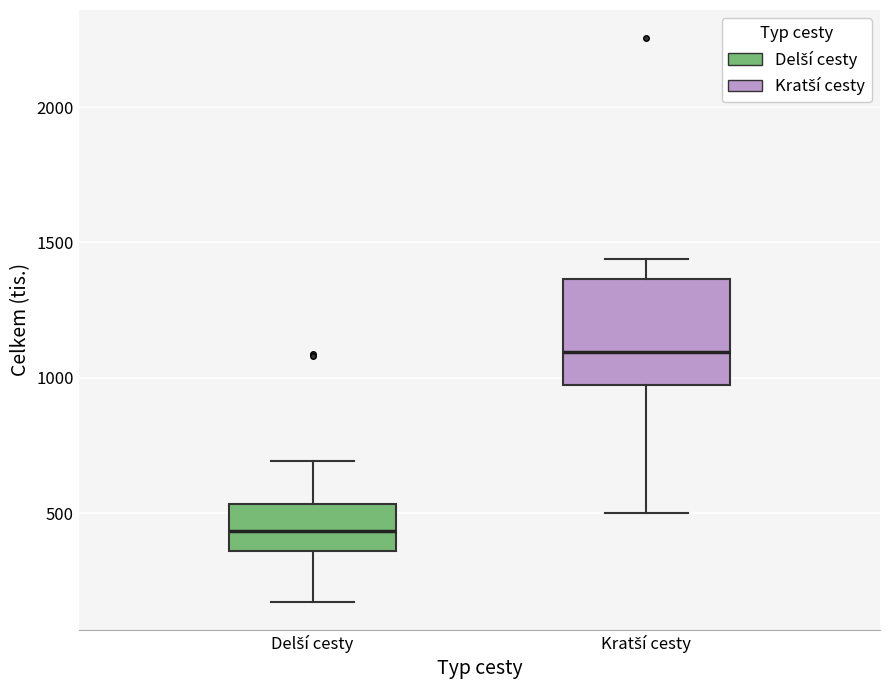

Which box's median line is the highest?

Kratší cesty